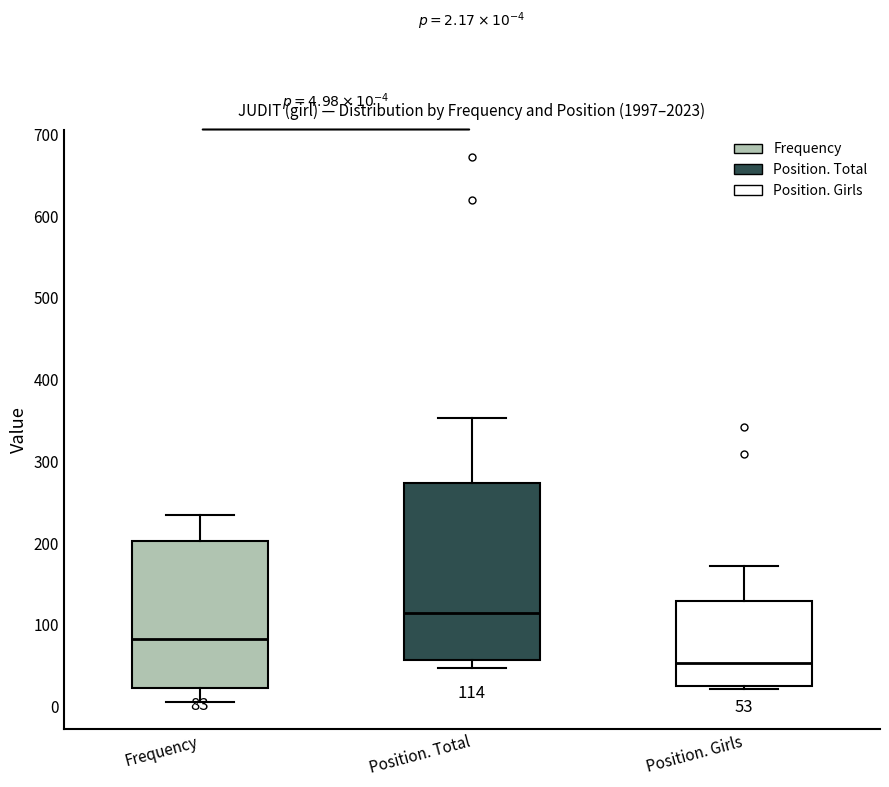

Which box is the tallest, from its lower edge to its upper edge?

Position. Total